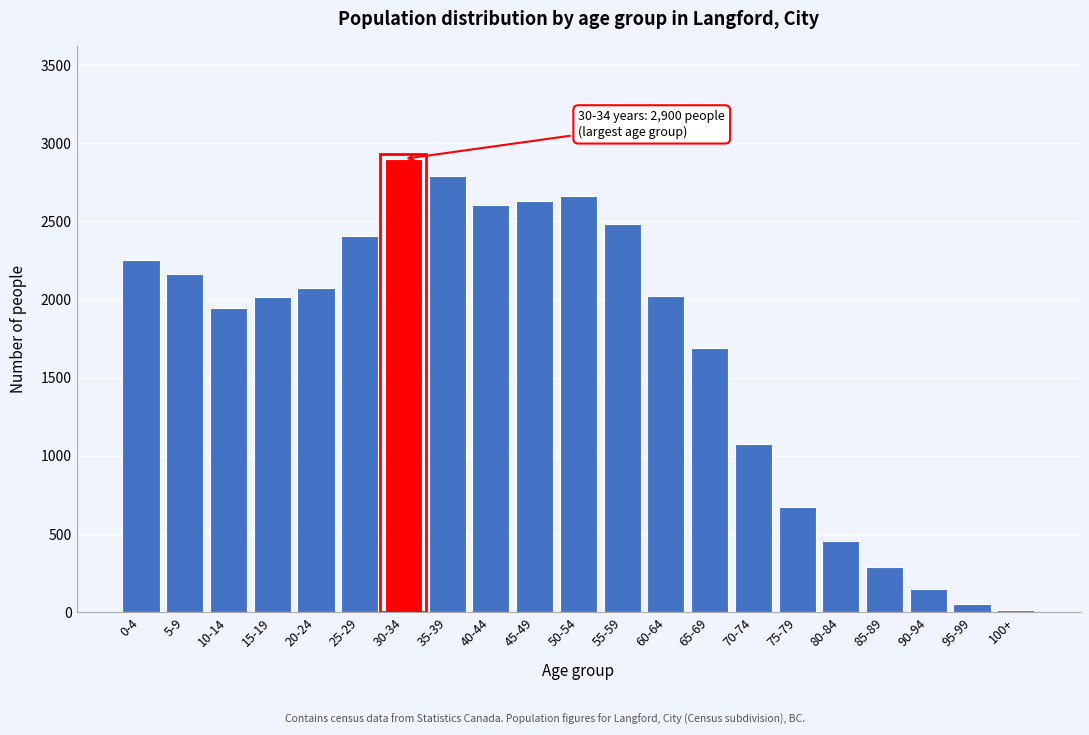

What is the sum of all values?

35355